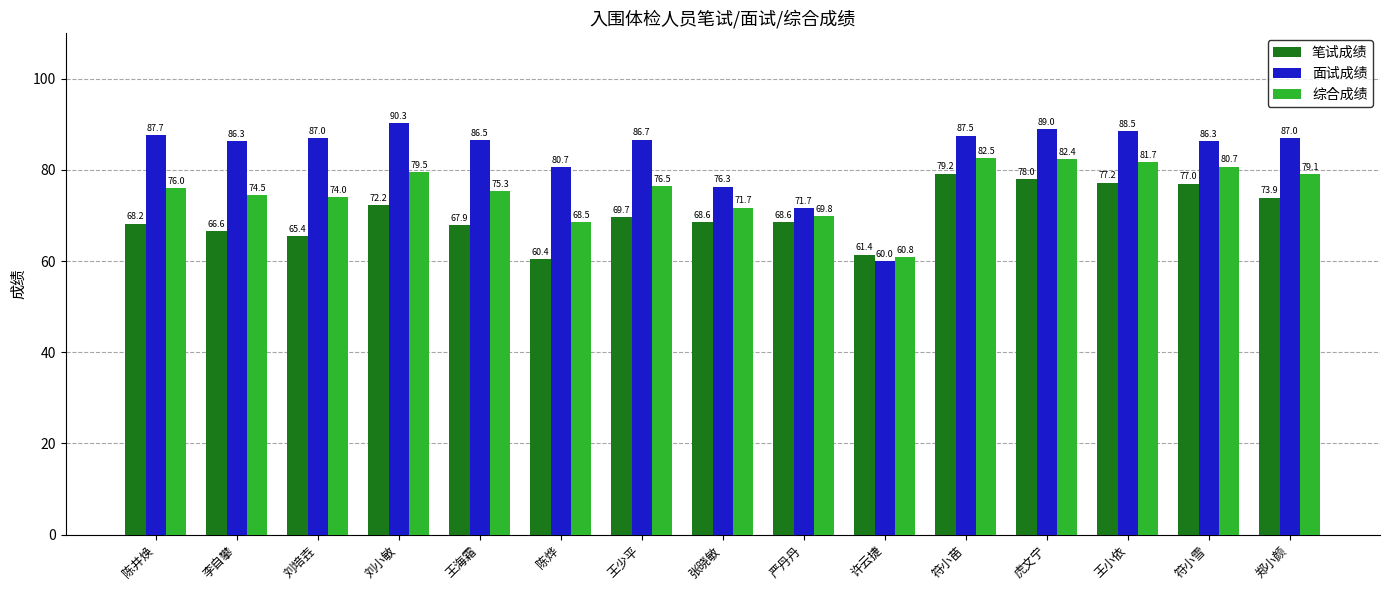

What are all the series names shown in the legend?

笔试成绩, 面试成绩, 综合成绩